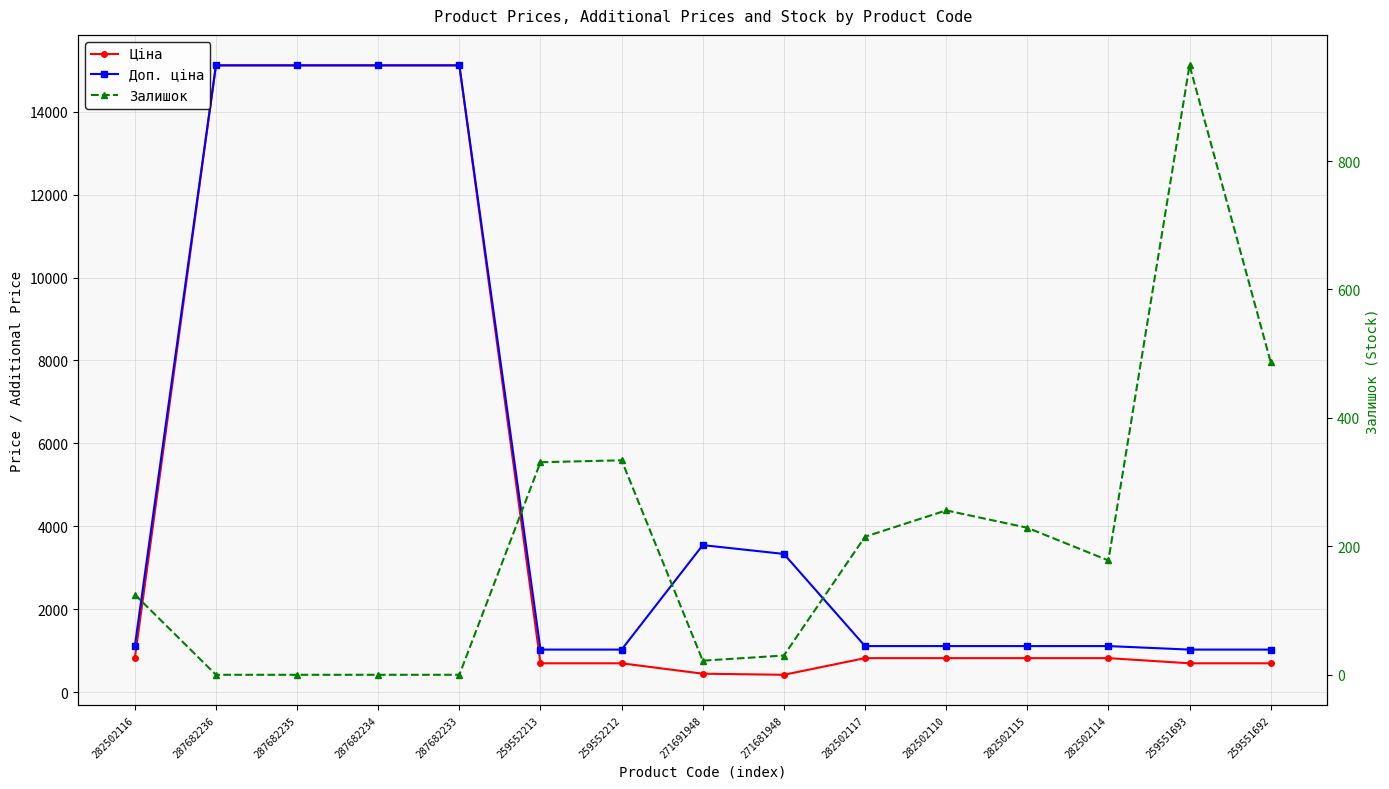

What is the maximum value for Доп. ціна?

15120.0